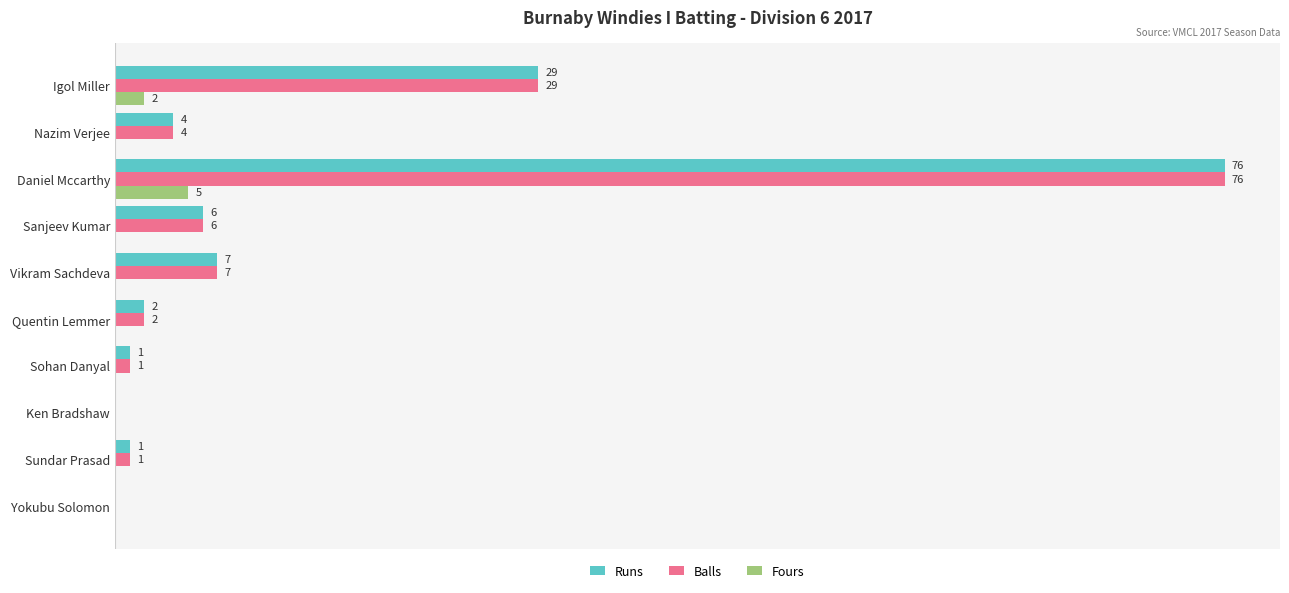

Is the value of Balls at Sohan Danyal greater than the value of Fours at Daniel Mccarthy?

No